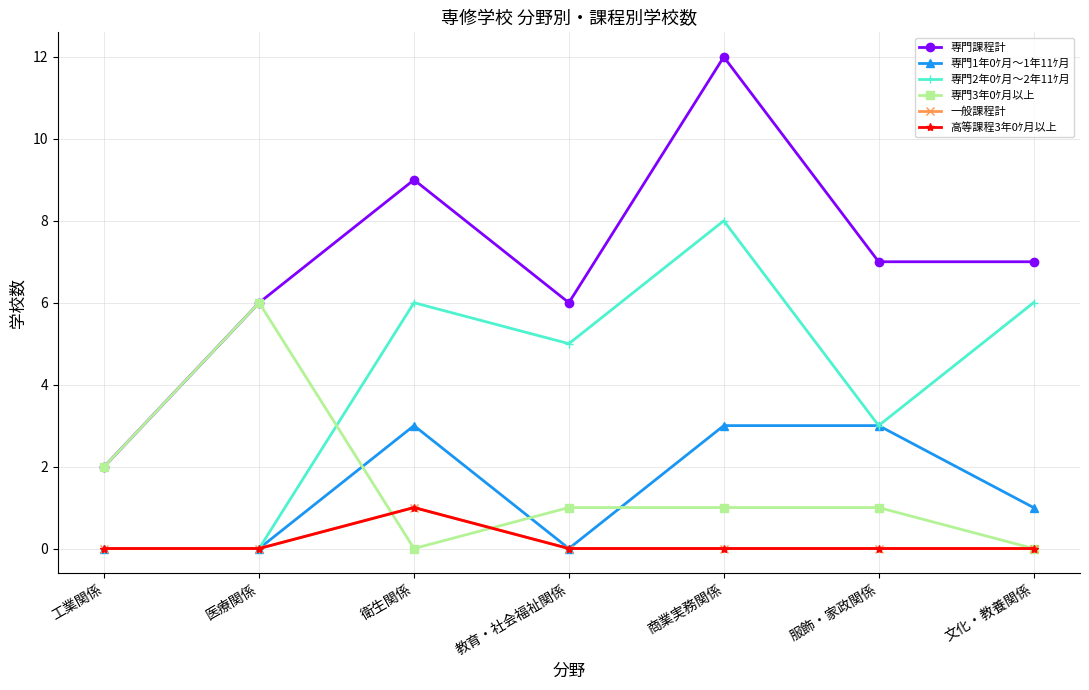

What is the label of the 7th point from the left?

文化・教養関係